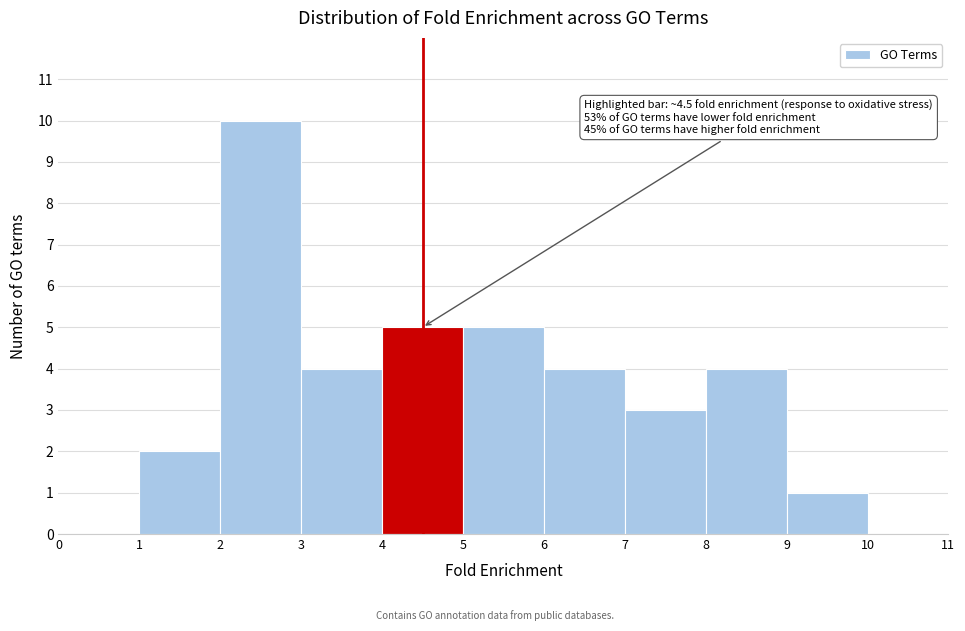

Which range on the x-axis has the tallest bar?

2 to 3